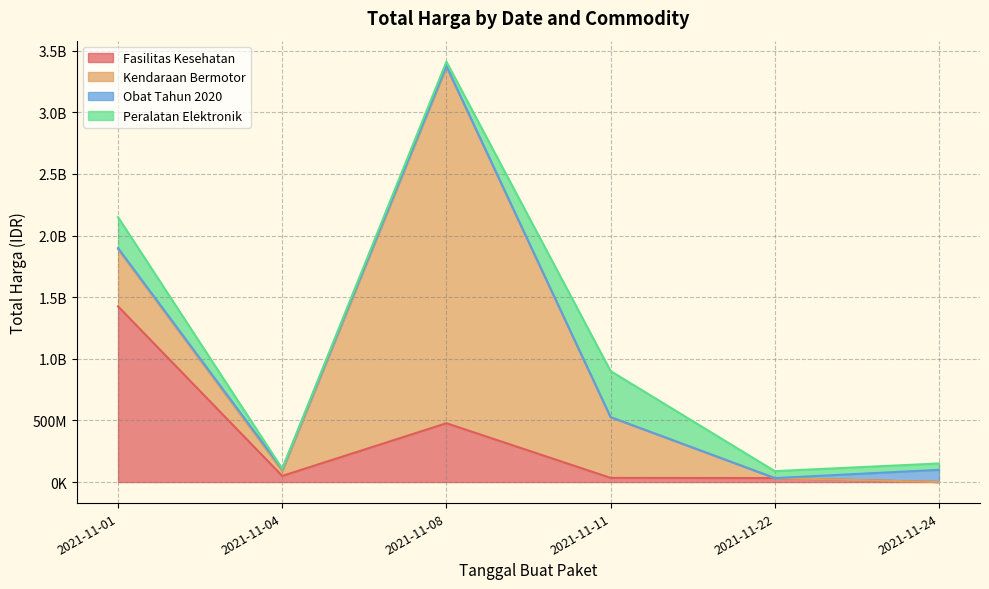

How many intersections are there between Fasilitas Kesehatan and Peralatan Elektronik?

1